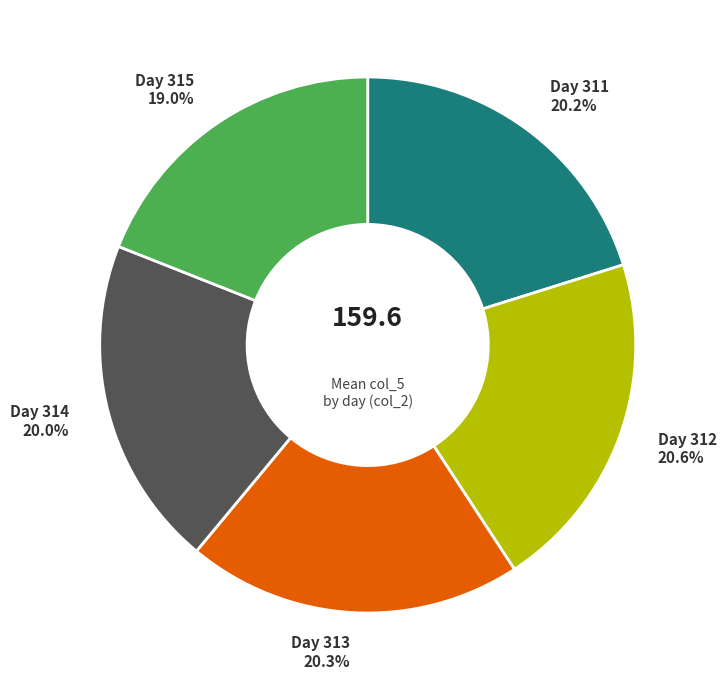

Is there any slice that represents more than half of the pie?

No